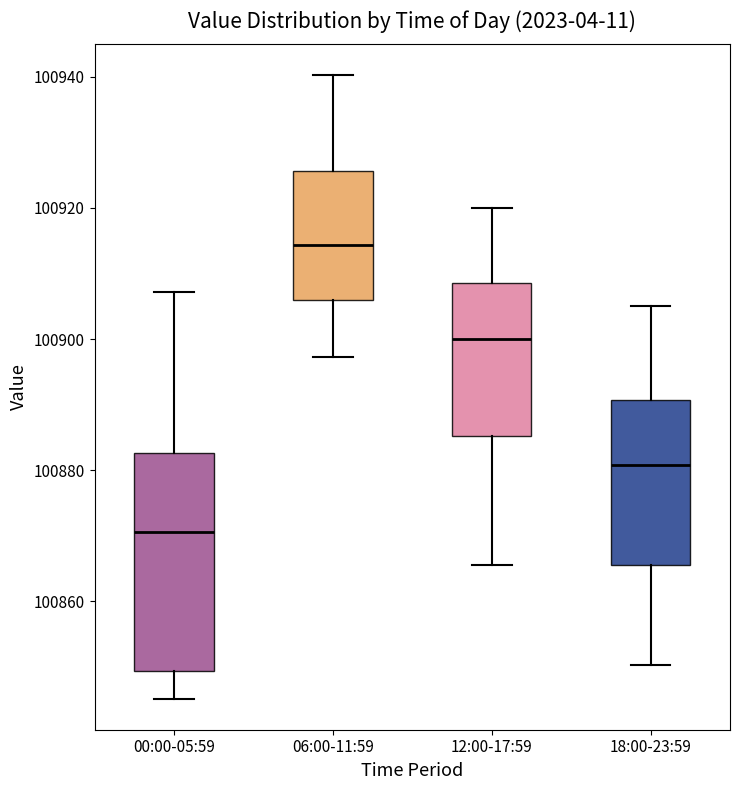

Reading left to right, transcribe this box plot: for each box, give where its median line is, the range the box spans, and where its two whiskers end, as read against the y-axis. The values are not printed on the chart, so give them approximately, as read against the axis.

00:00-05:59: median 100870, box 100850 to 100882, whiskers 100846 to 100908
06:00-11:59: median 100914, box 100906 to 100926, whiskers 100898 to 100940
12:00-17:59: median 100900, box 100886 to 100908, whiskers 100866 to 100920
18:00-23:59: median 100880, box 100866 to 100890, whiskers 100850 to 100906